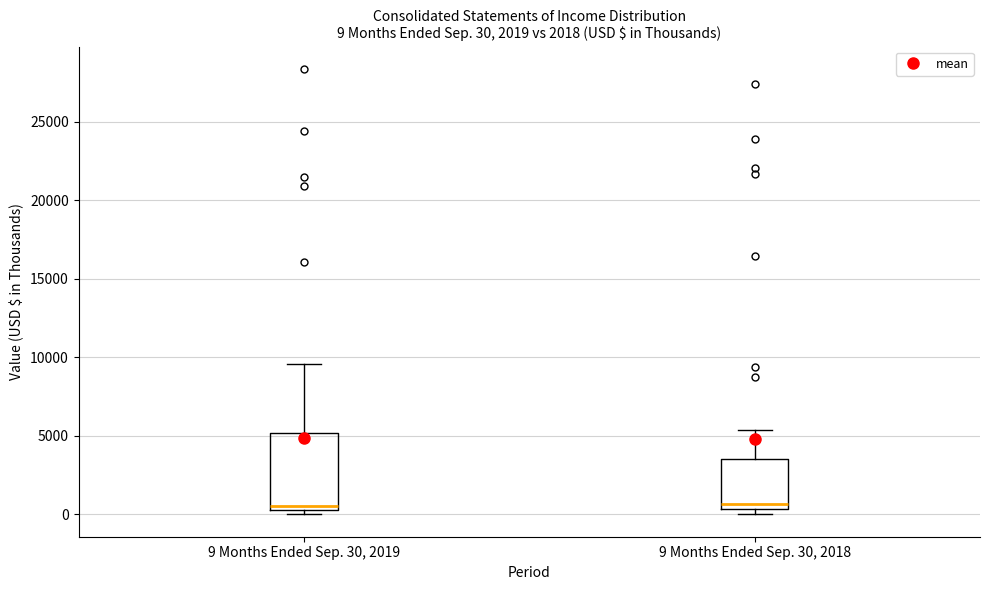

Which box is the tallest, from its lower edge to its upper edge?

9 Months Ended Sep. 30, 2019